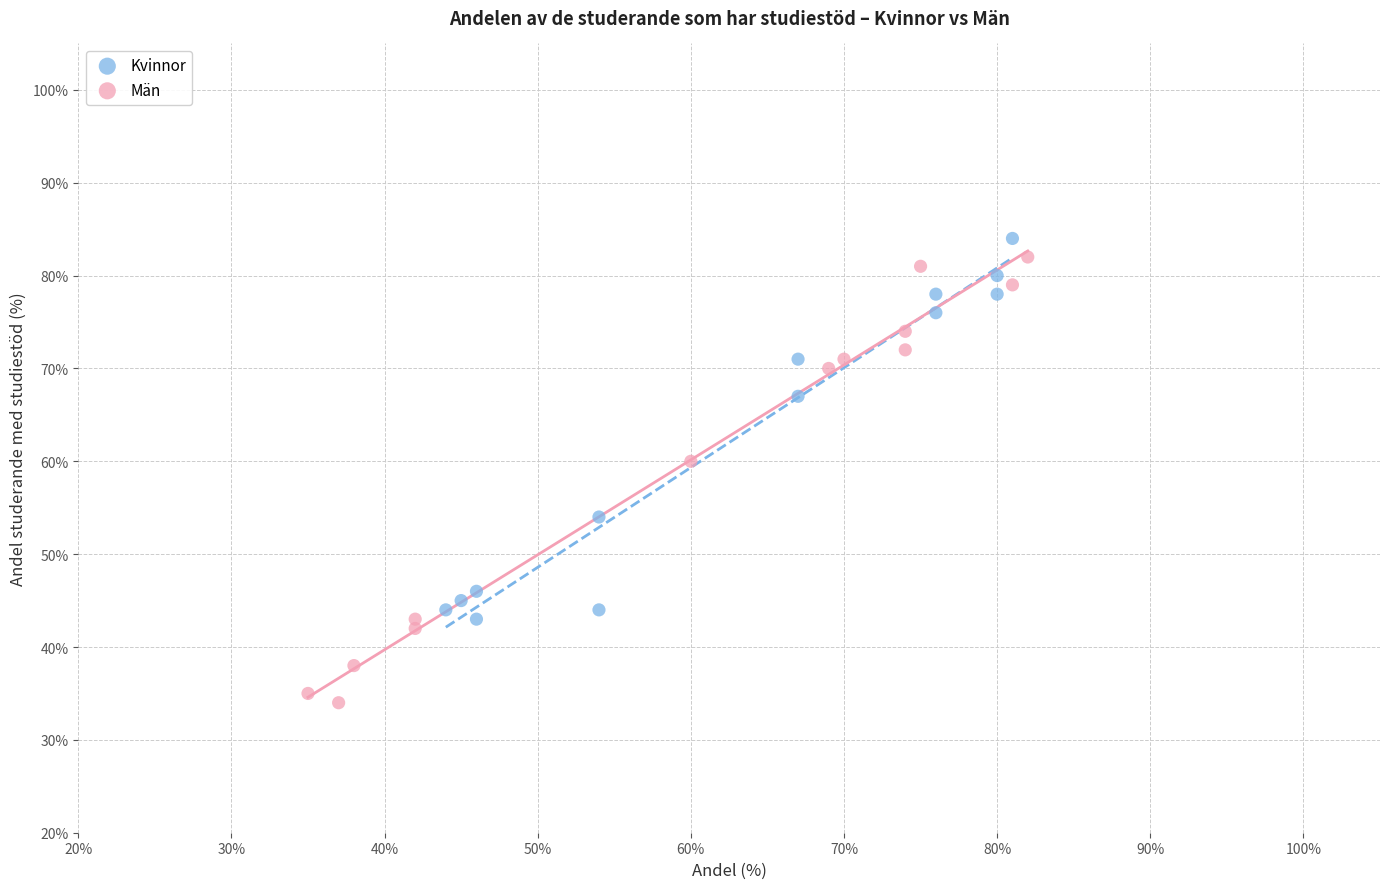

Which series contains the lowest Y value?

Män